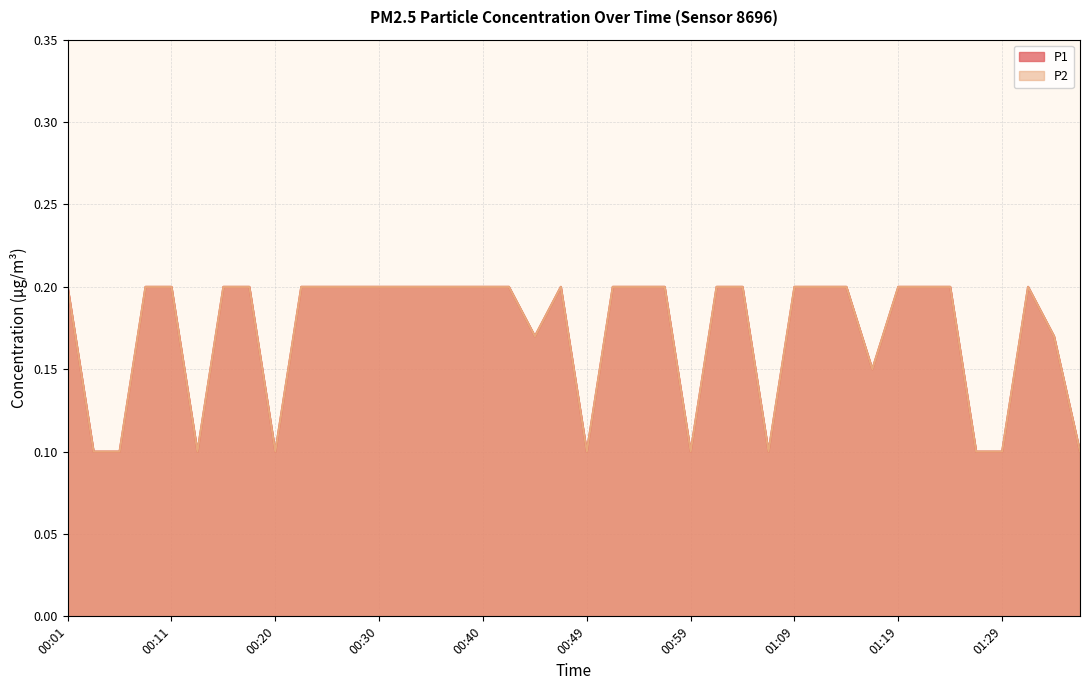

What are all the series names shown in the legend?

P1, P2